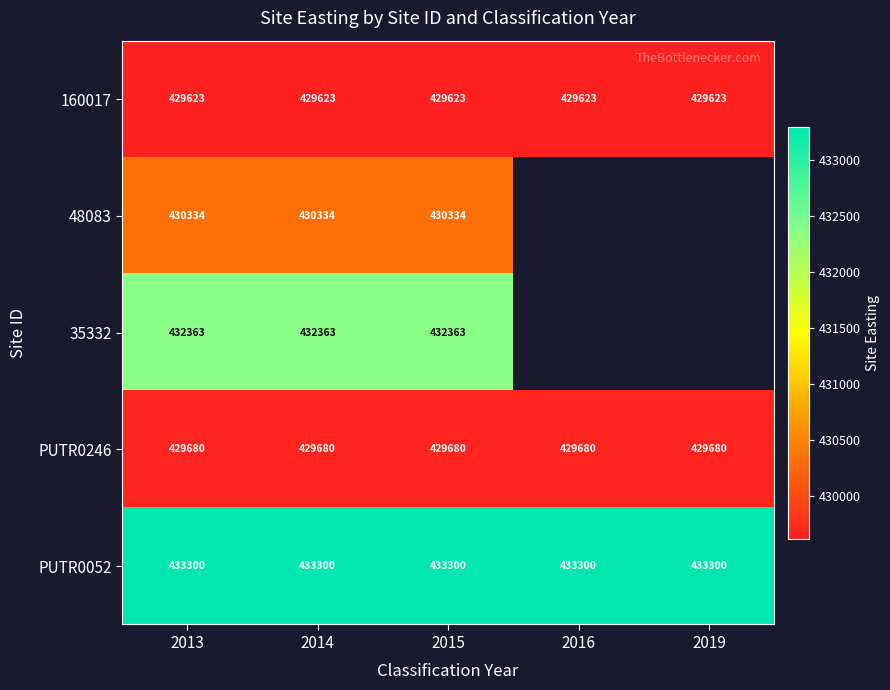

What is the maximum value for 160017?

429623